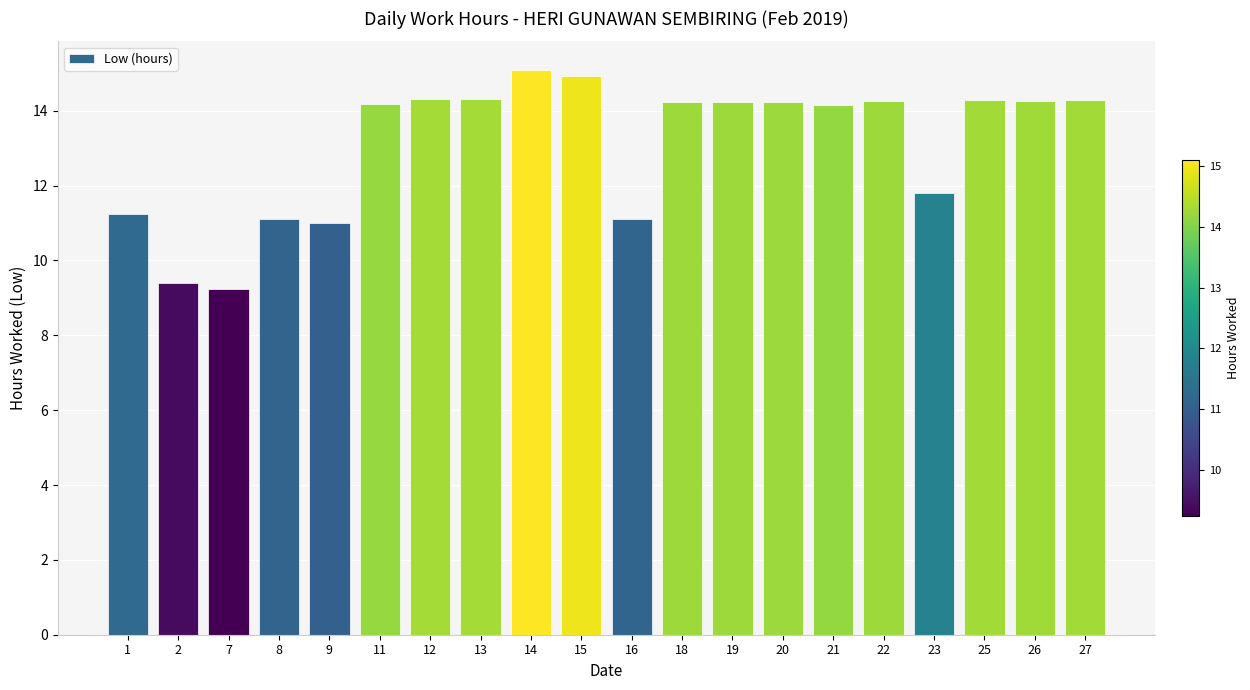

What is the smallest value displayed?

9.2